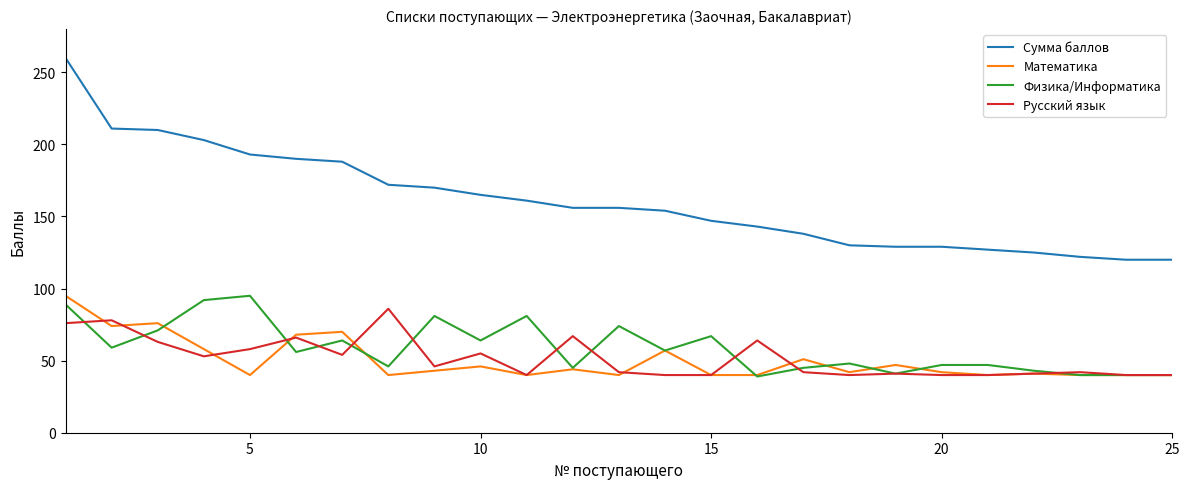

True or false: Русский язык and Сумма баллов cross at least once.

False